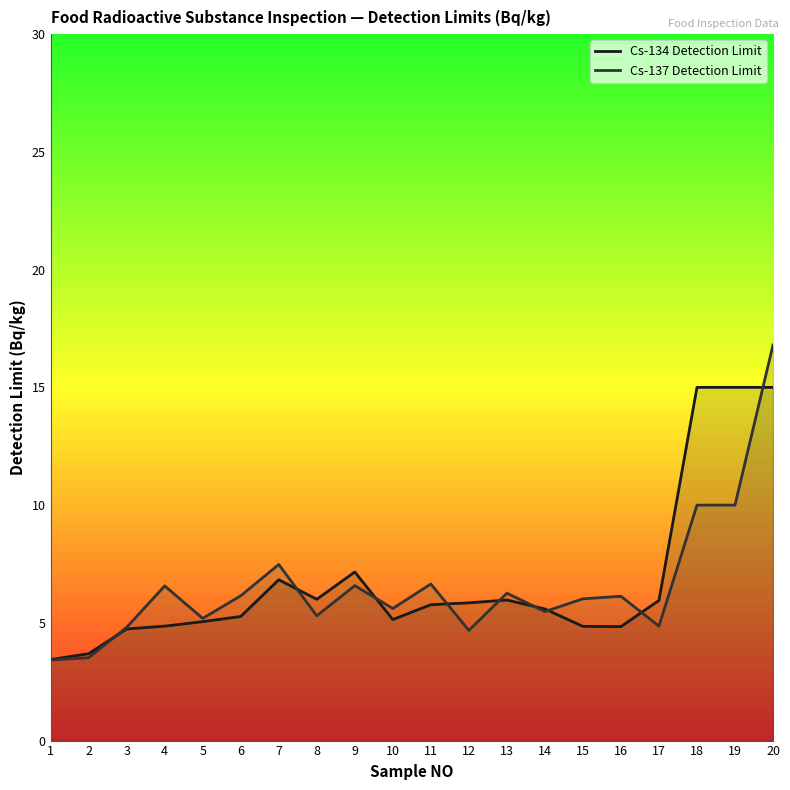

Between which two adjacent categories do Cs-134 Detection Limit and Cs-137 Detection Limit first intersect?

2 and 3